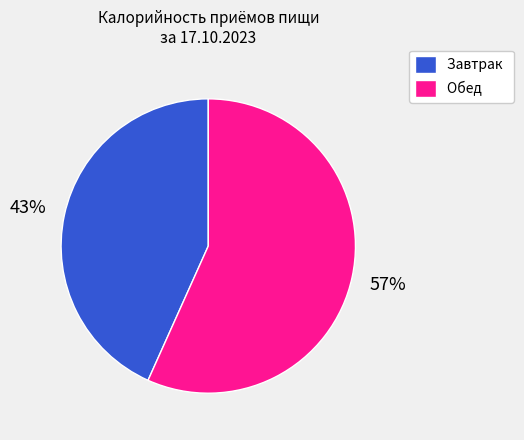

To the nearest percent, what percentage of the pie is Обед?

57%